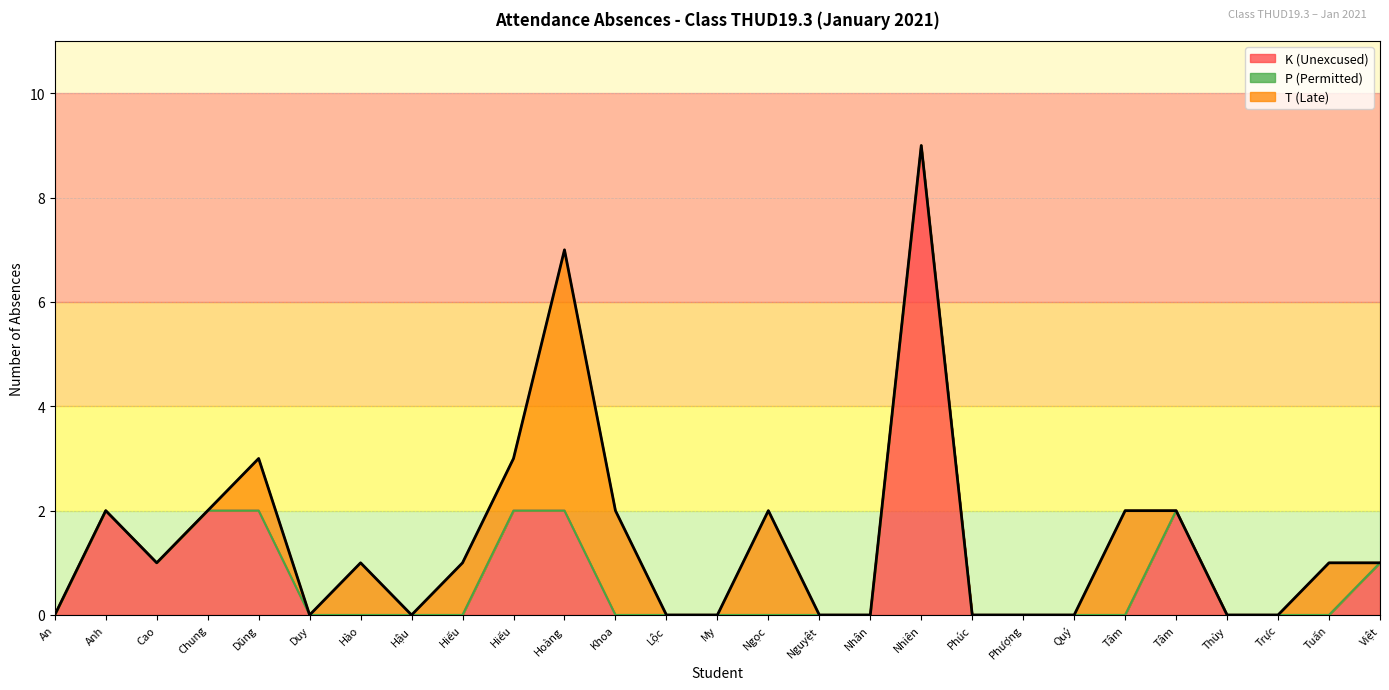

What is the average value of the K (Unexcused) series?

1